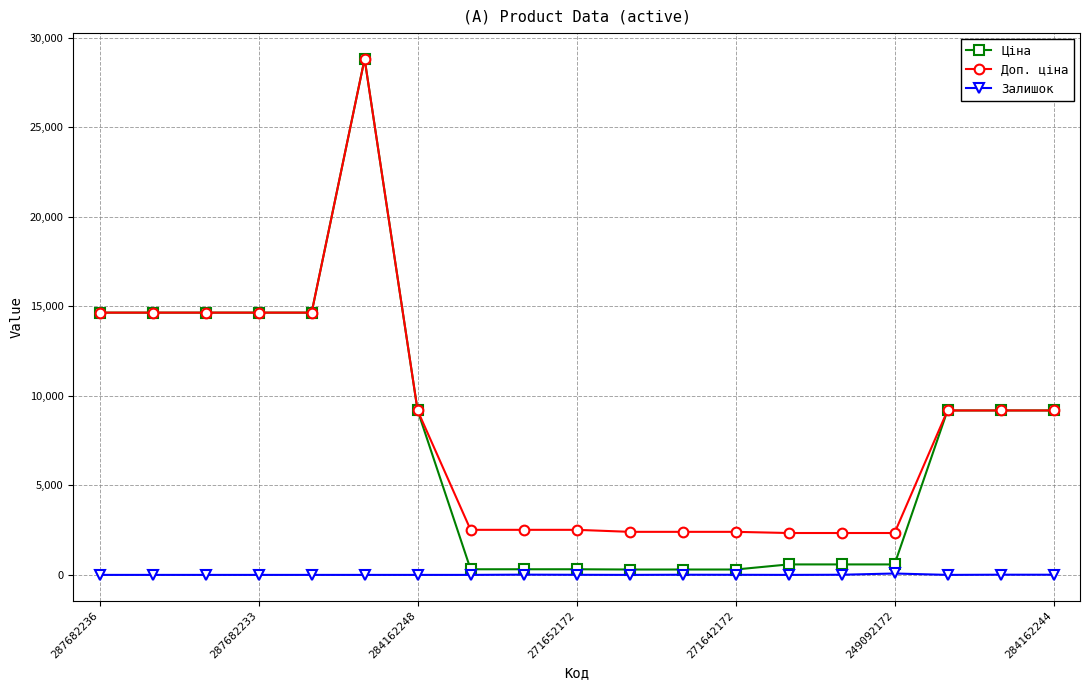

What is the difference between the maximum and minimum values in the Ціна series?

28521.1